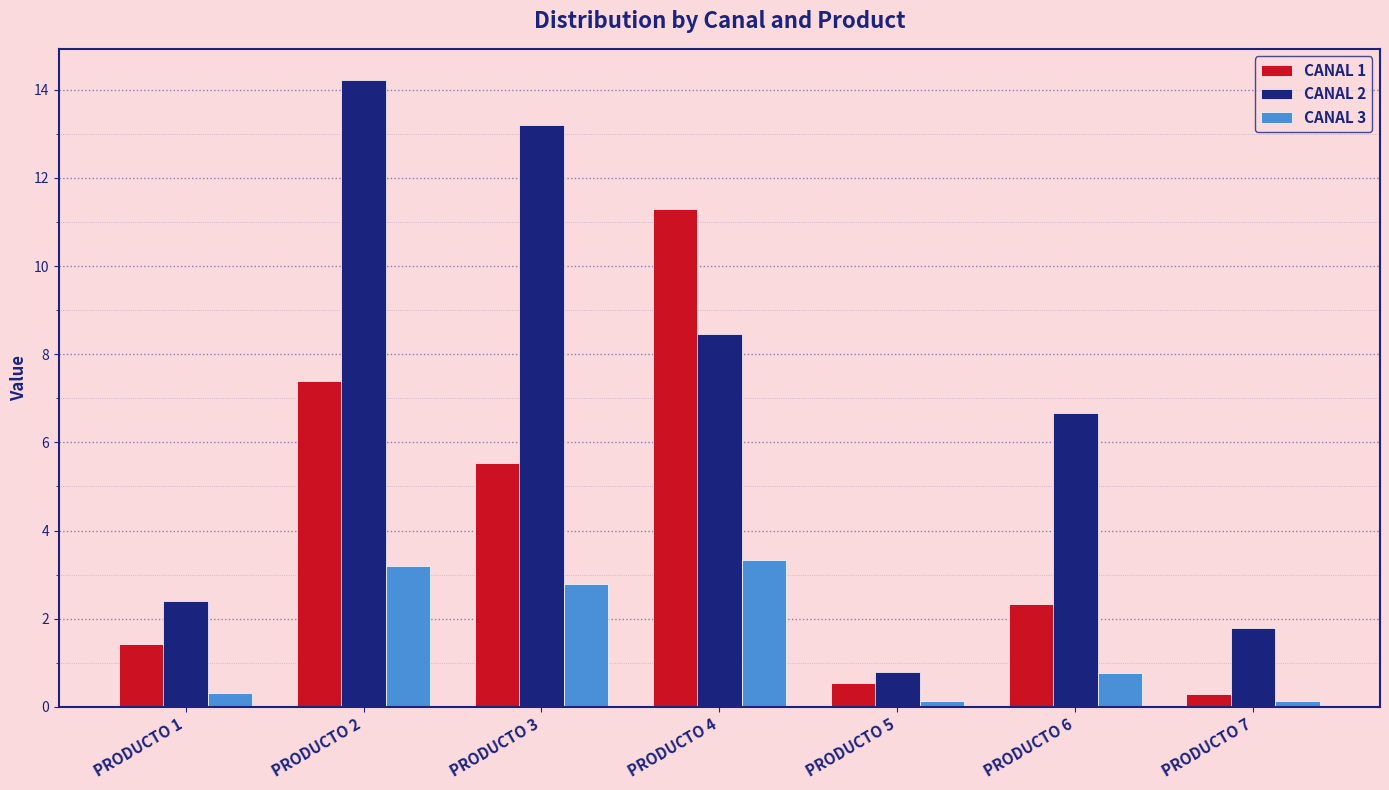

What is the total value across all series at PRODUCTO 5?

1.5